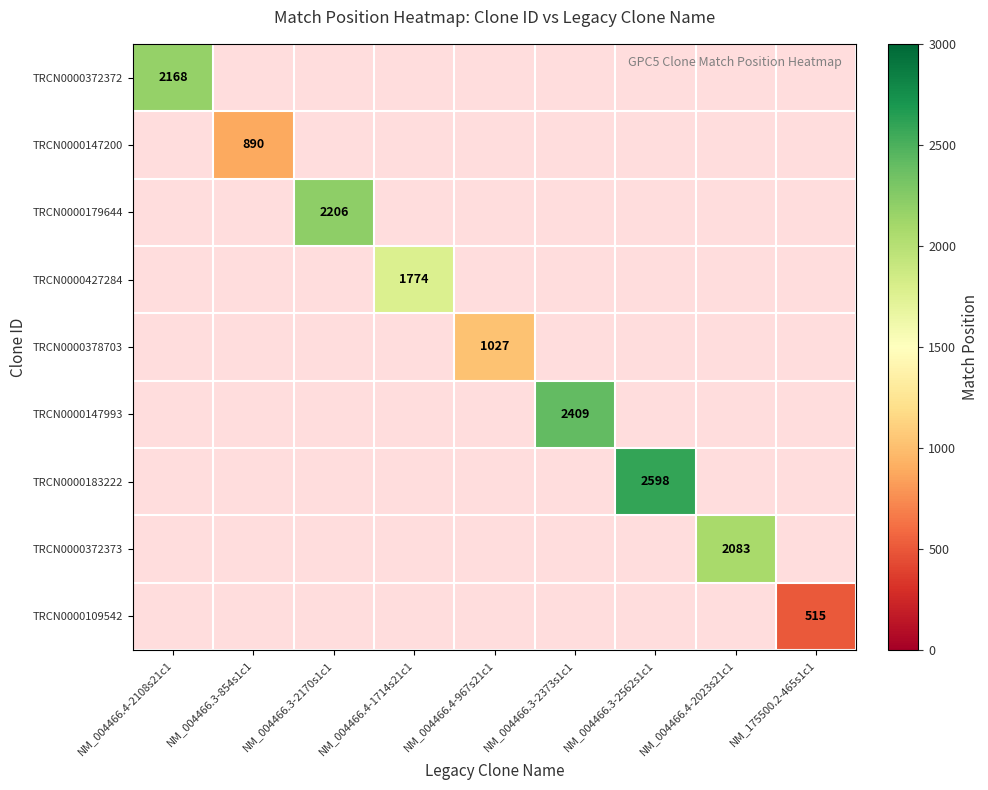

True or false: TRCN0000372373 has a value of 2083 at NM_004466.4-2023s21c1.

True